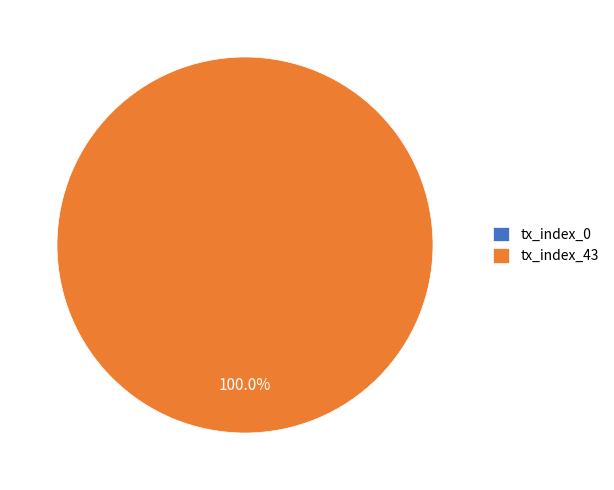

To the nearest percent, what is the difference between the tx_index_43 and tx_index_0 slice percentages?

100%